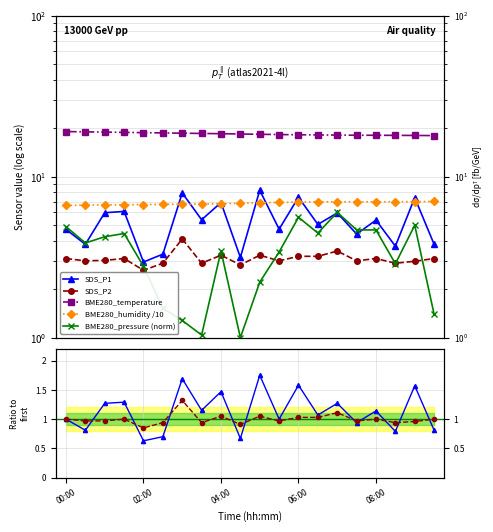

What is the label of the 18th point from the right?

01:00